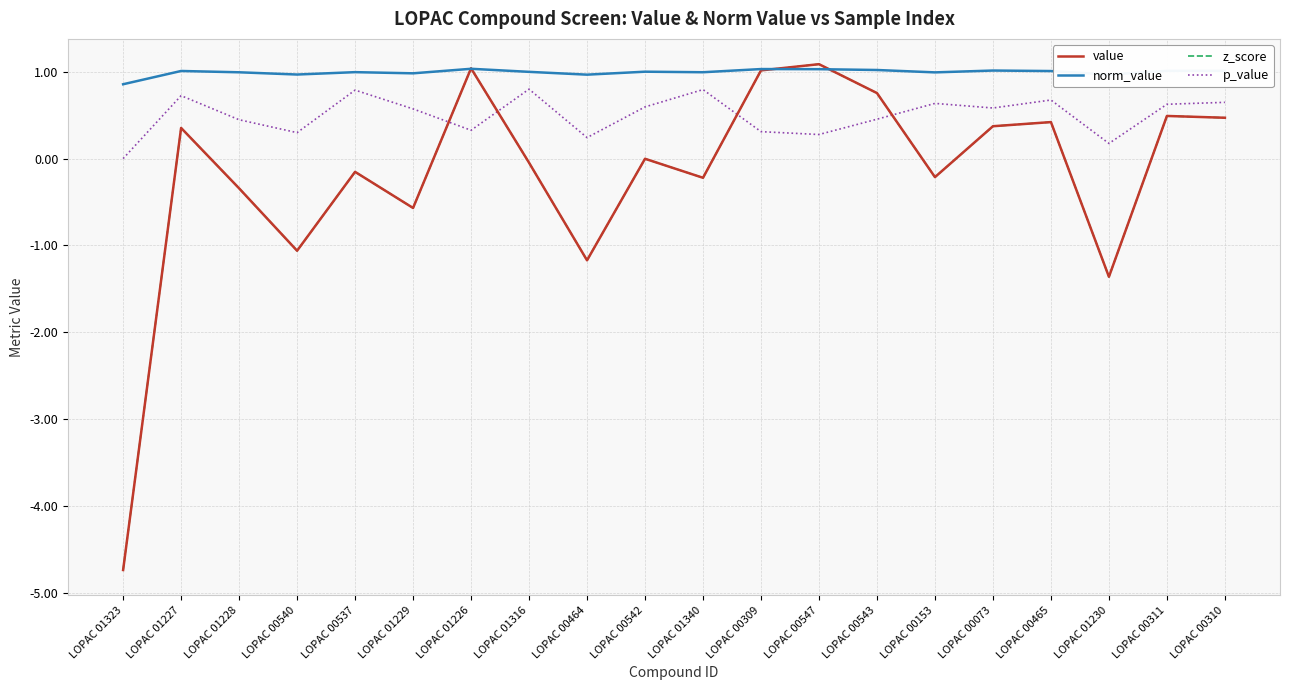

The value of value at LOPAC 00310 is 0.5. True or false?

True